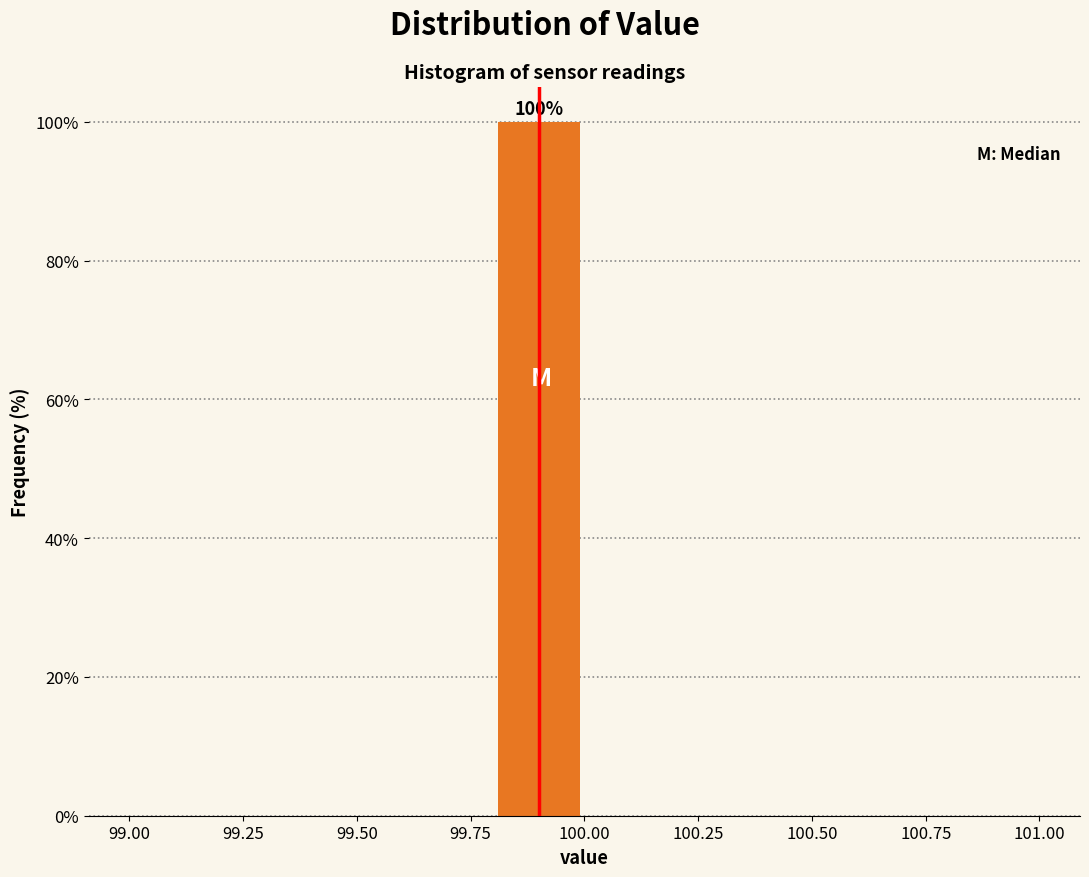

Which range on the x-axis has the tallest bar?

99.8 to 100.0